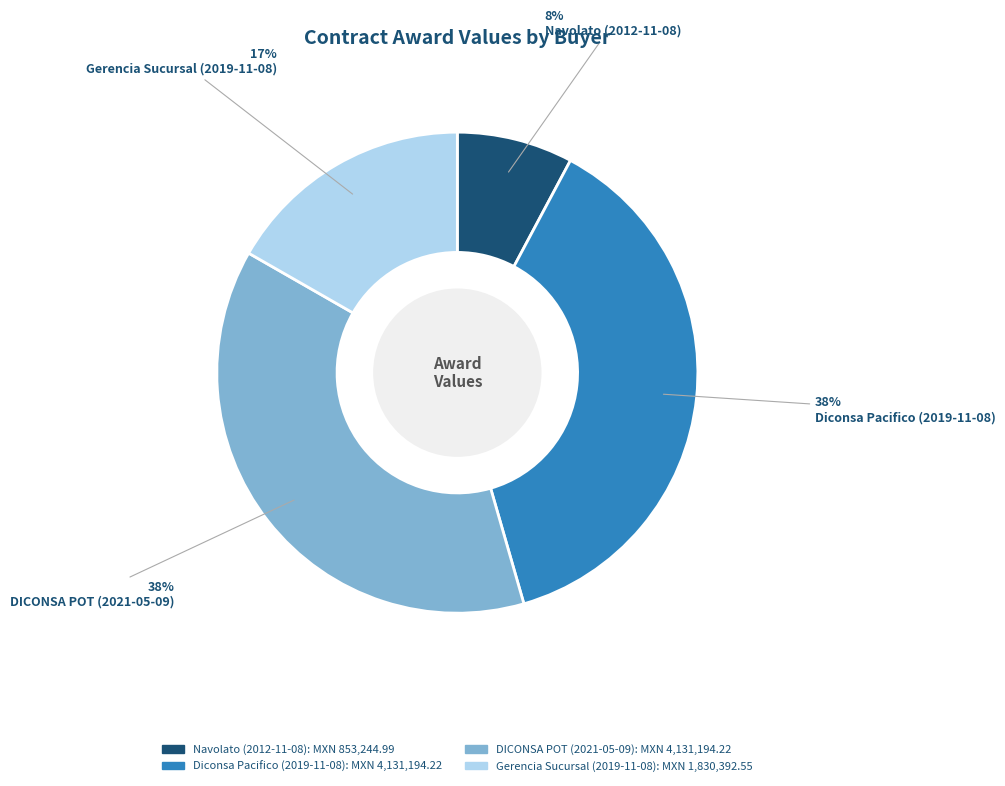

True or false: Navolato (2012-11-08) accounts for 16% of the total.

False